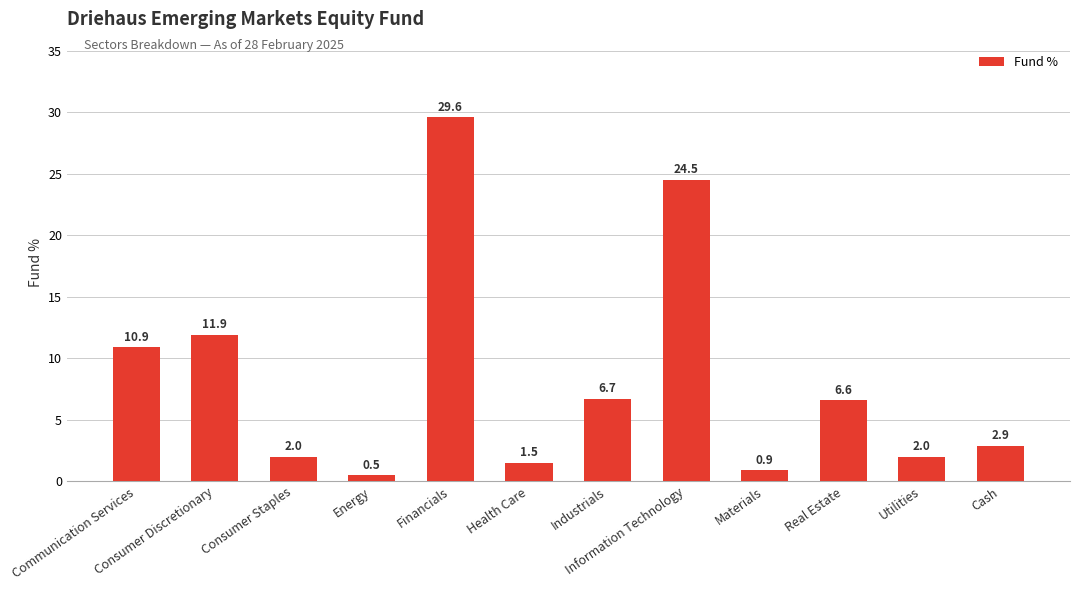

What is the difference between the values at Health Care and Communication Services?

9.4